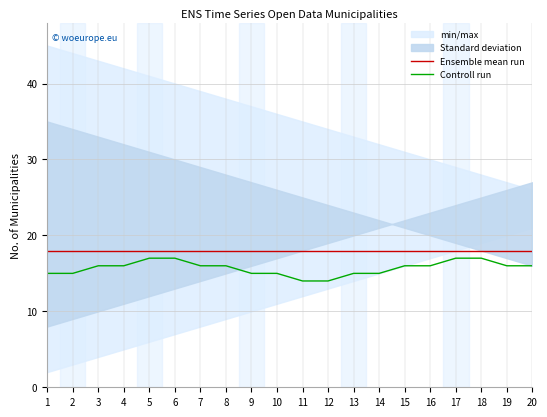

At which label is Ensemble mean run closest to 18?

1